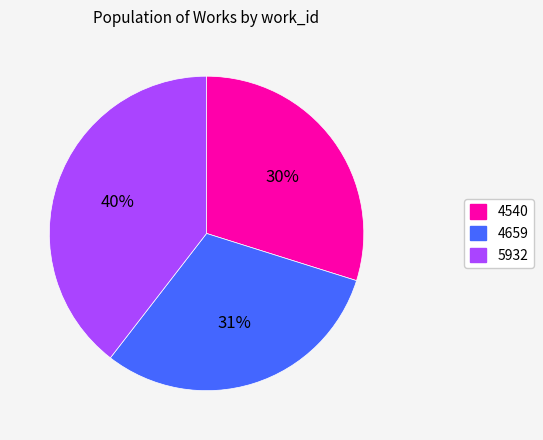

To the nearest percent, what is the average slice percentage?

33%